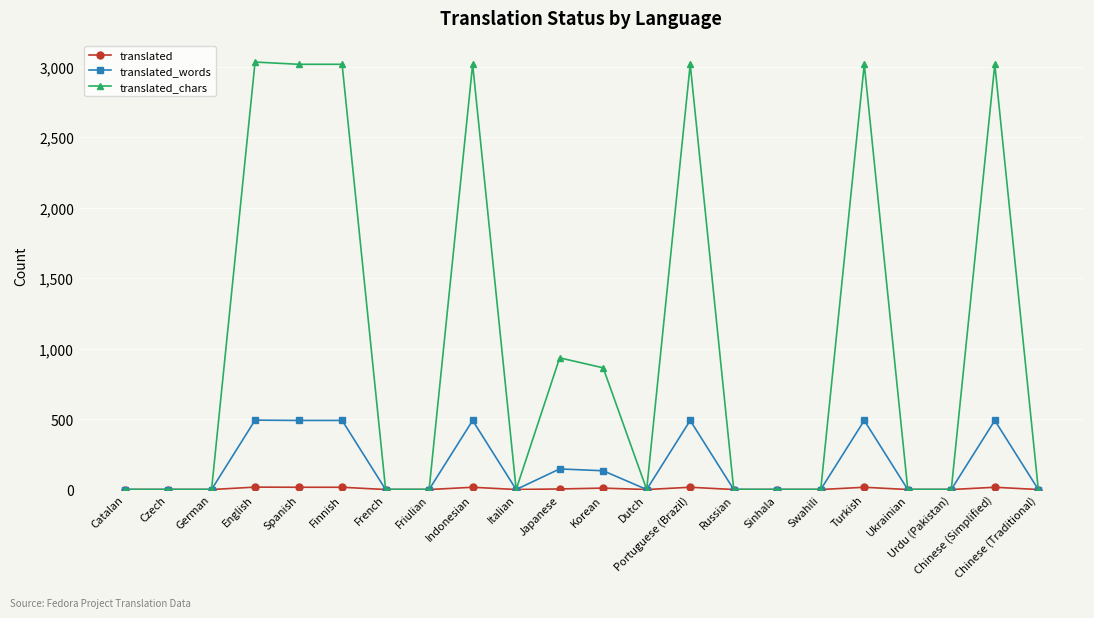

What is the label of the 5th point from the left?

Spanish